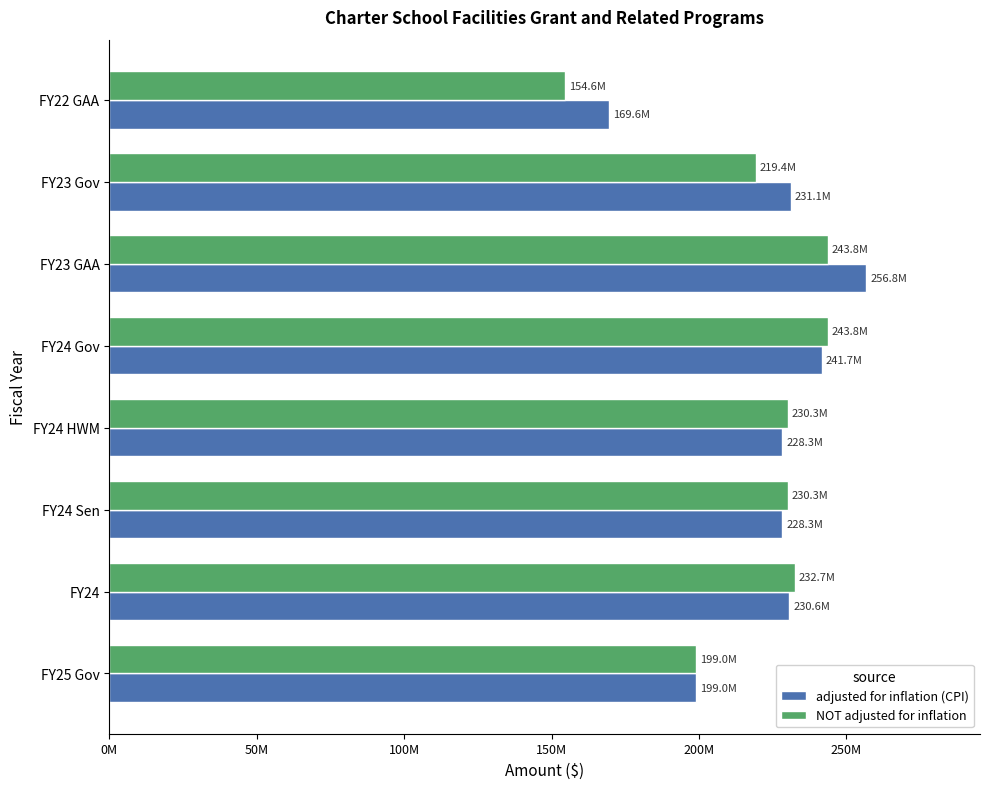

List the series in order of their overall mean, highest first.

adjusted for inflation (CPI), NOT adjusted for inflation